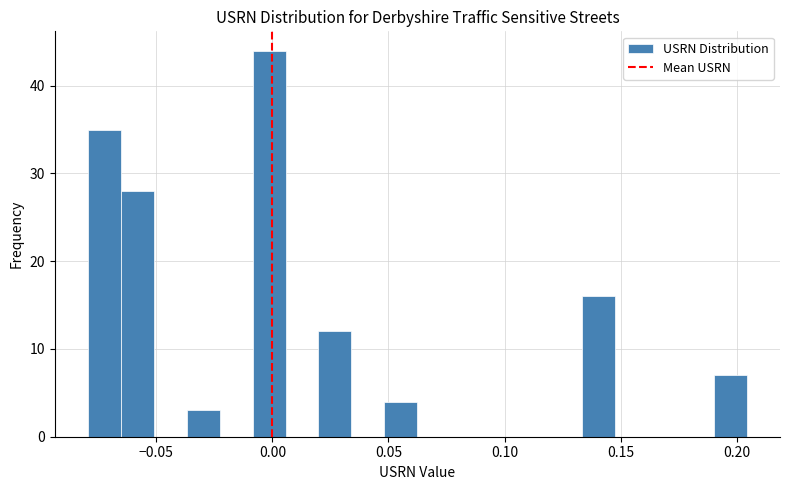

Read against the x-axis, roughly where is the centre of the tallest bar?

0.000